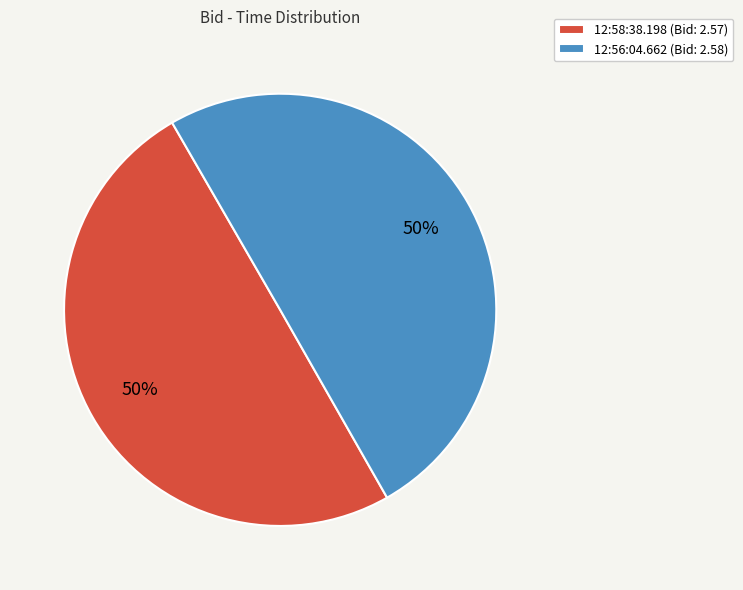

Count the number of slices in the pie.

2